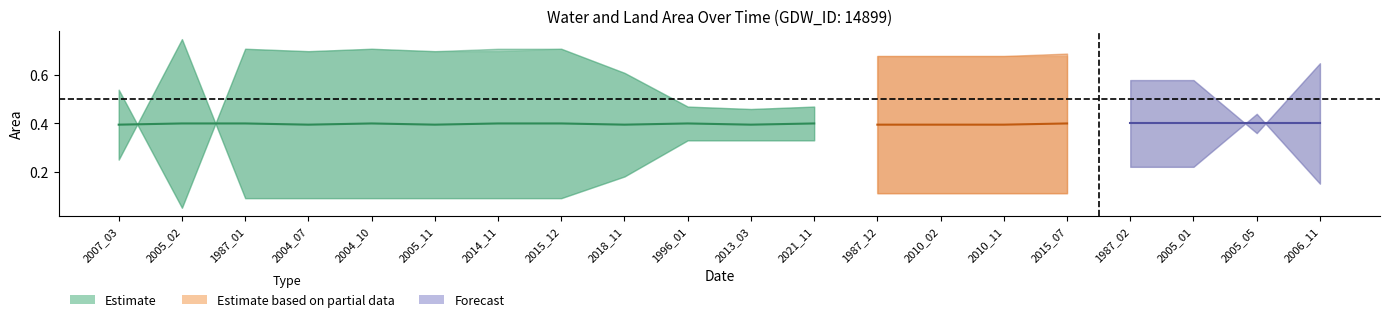

How many interior local valleys does the waterArea series have?

5